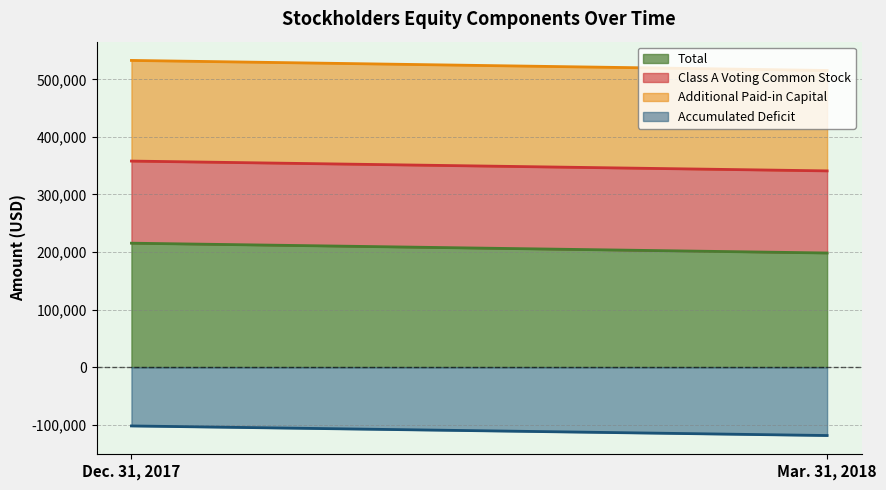

What is the label of the 2nd point from the right?

Dec. 31, 2017